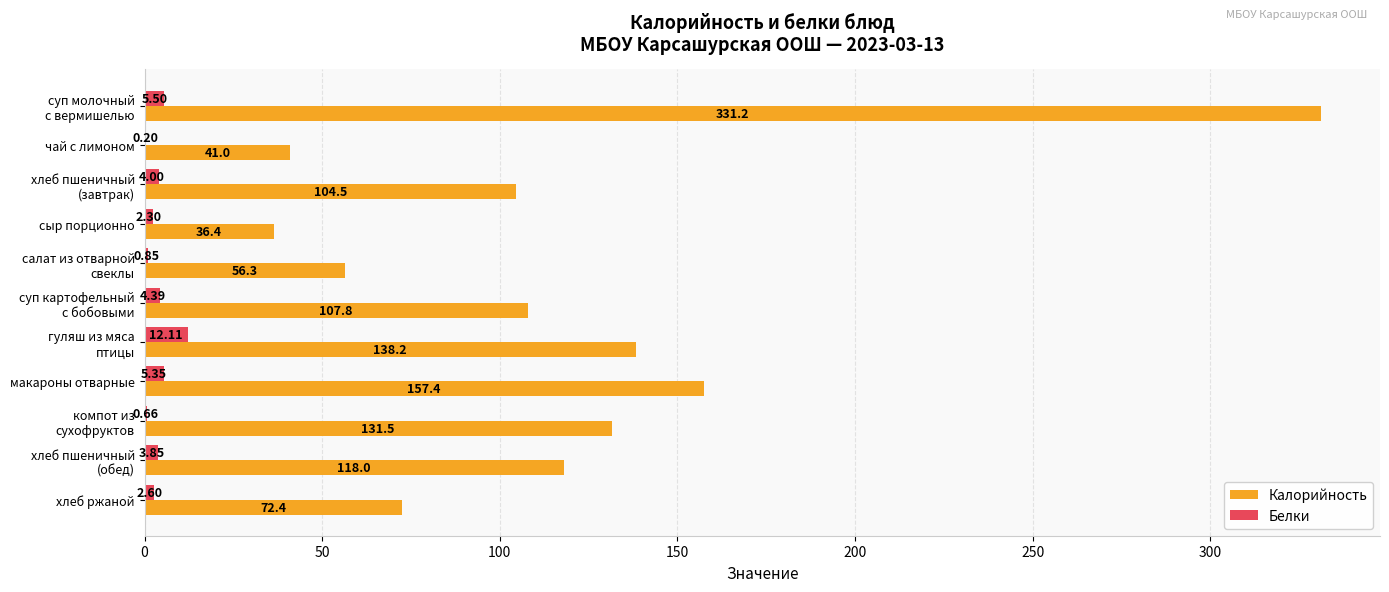

Which series has the largest total across all categories?

Калорийность